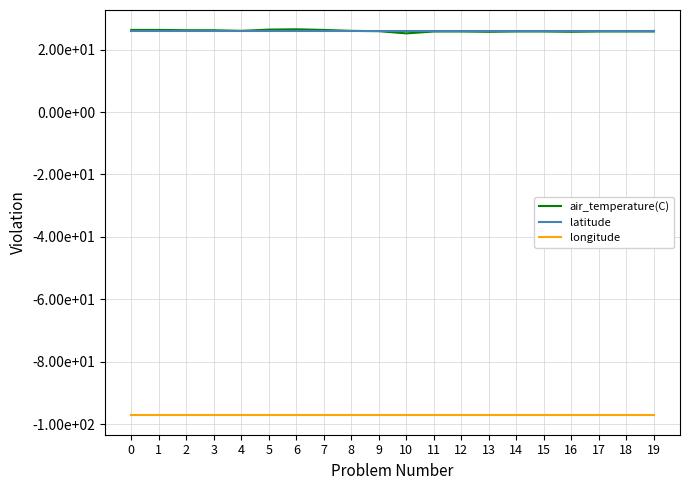

Where is the first local minimum for air_temperature(C)?

4